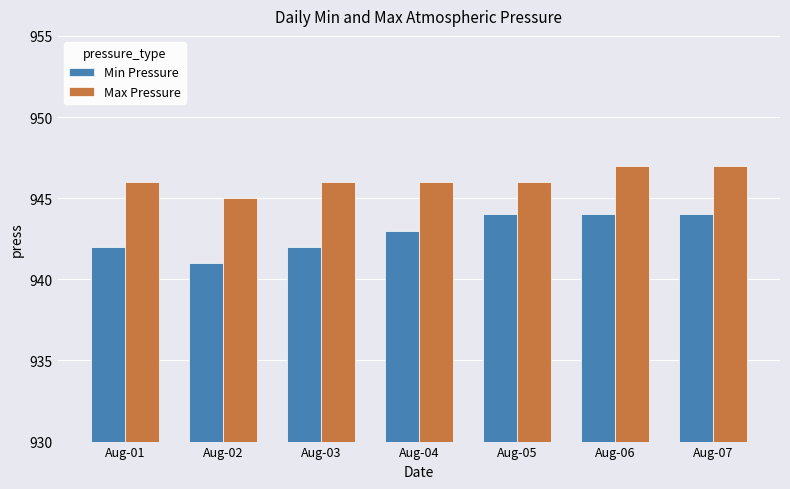

Which series changed the most between Aug-03 and Aug-05?

Min Pressure